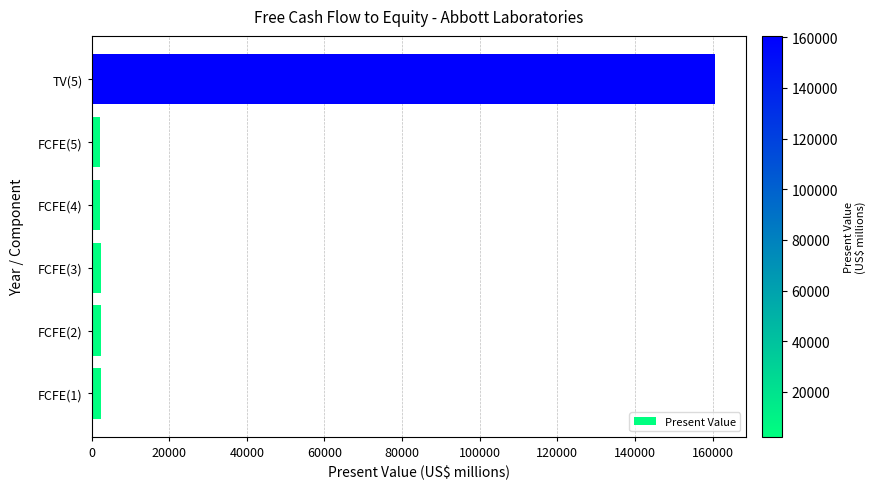

Which label corresponds to the largest value in the chart?

TV(5)